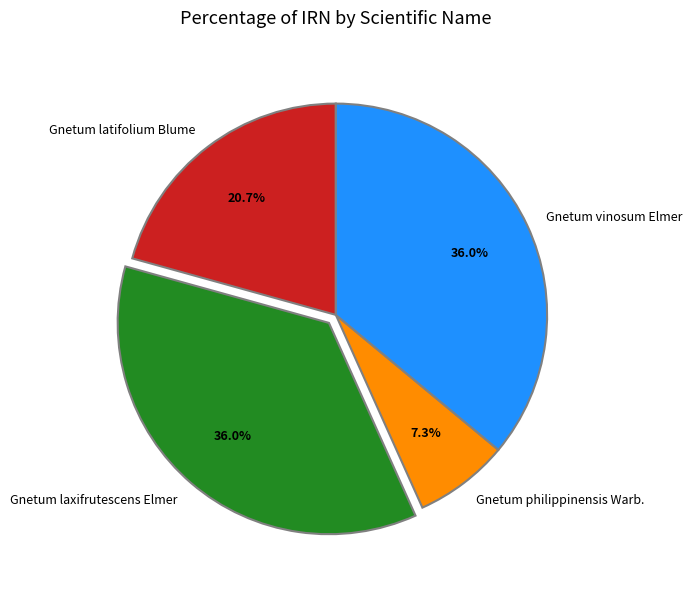

Approximately how many times larger is the value at Gnetum latifolium Blume compared to Gnetum laxifrutescens Elmer?

0.6